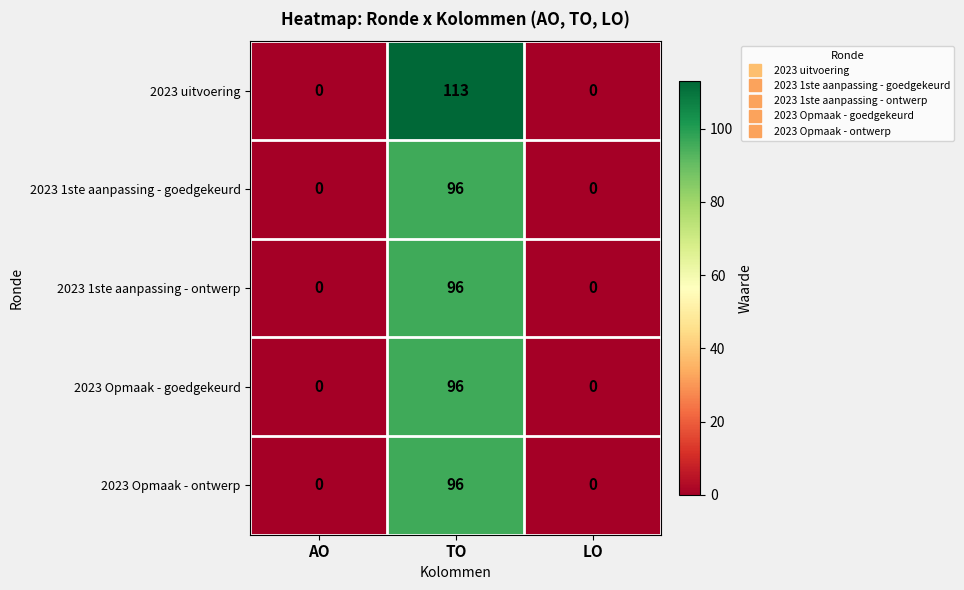

Count the 2023 1ste aanpassing - ontwerp values in the range 0 to 96.

3